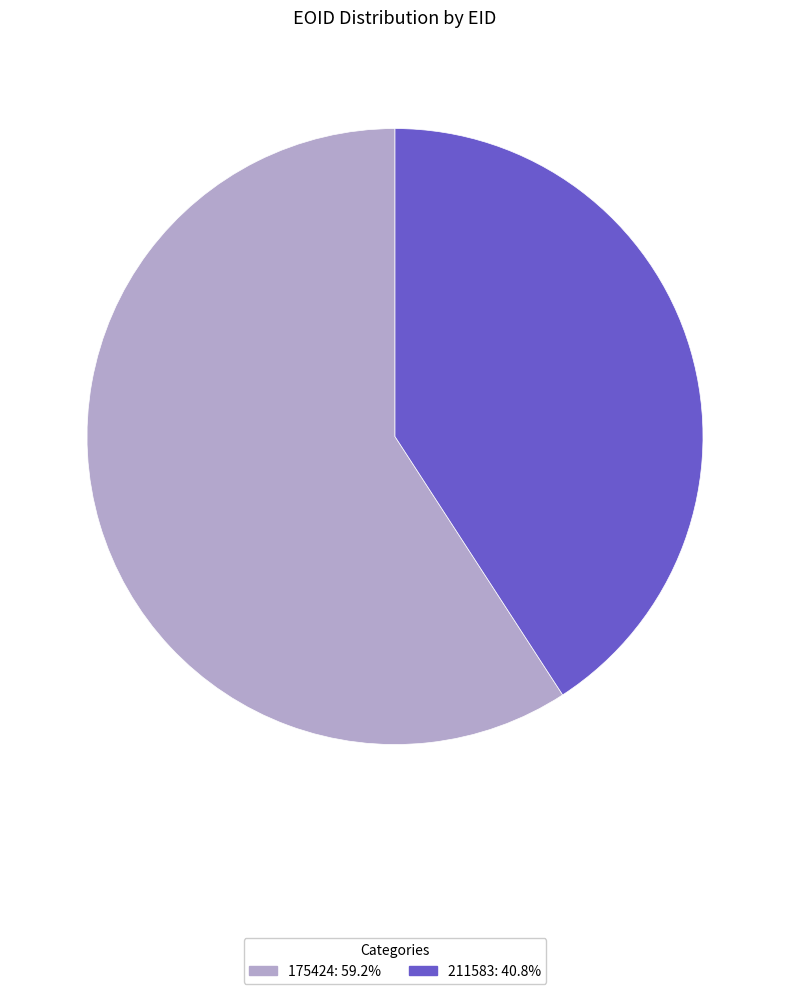

Between 175424 and 211583, which is larger?

175424